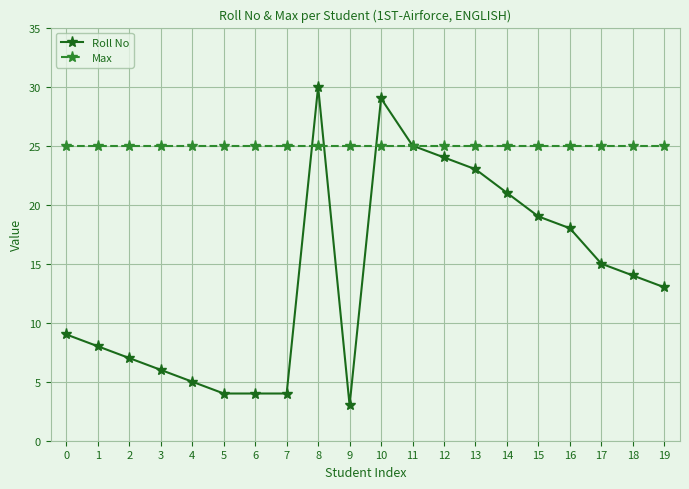

At how many categories does at least one series exceed 19?

20